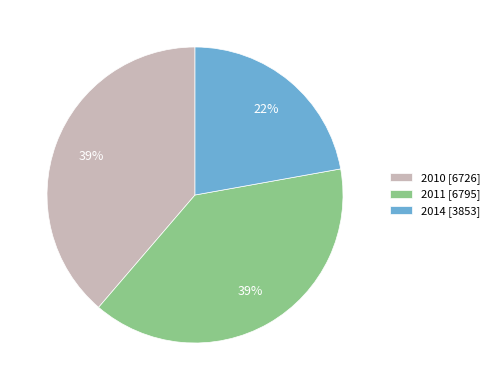

To the nearest percent, what is the difference between the largest and smallest slice percentages?

17%